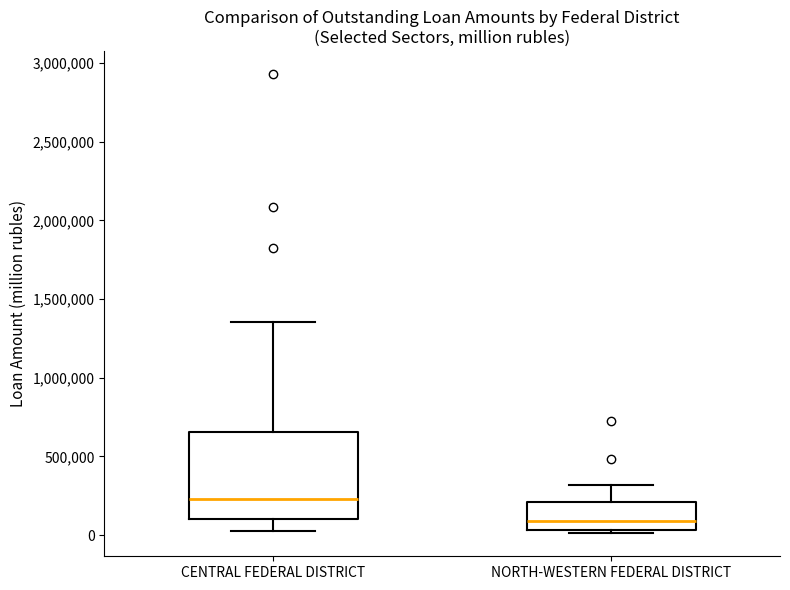

Reading left to right, read every box against the y-axis: the position of its median line, the range the box covers, and the ends of its whiskers. The values are not printed on the chart, so give them approximately, as read against the axis.

CENTRAL FEDERAL DISTRICT: median 250000, box 100000 to 650000, whiskers 50000 to 1350000
NORTH-WESTERN FEDERAL DISTRICT: median 100000, box 50000 to 200000, whiskers 0 to 300000